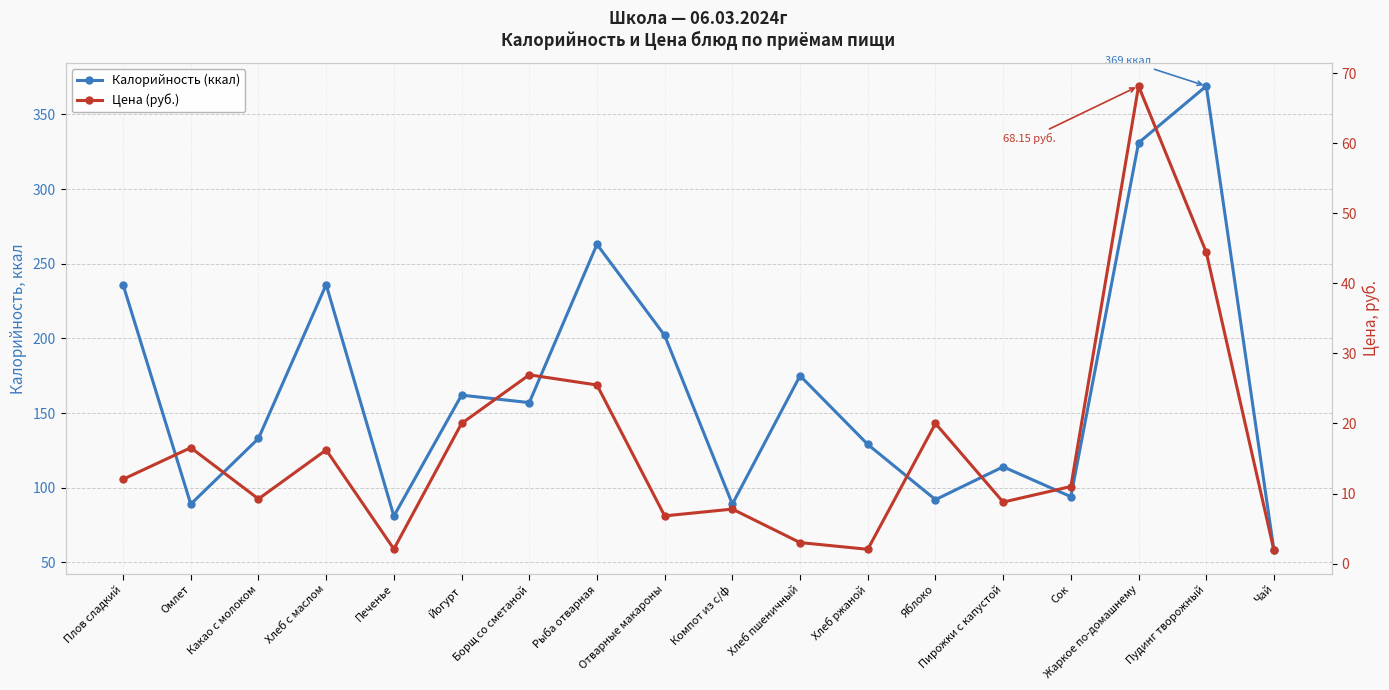

Is this an area chart (filled region under the line)?

No